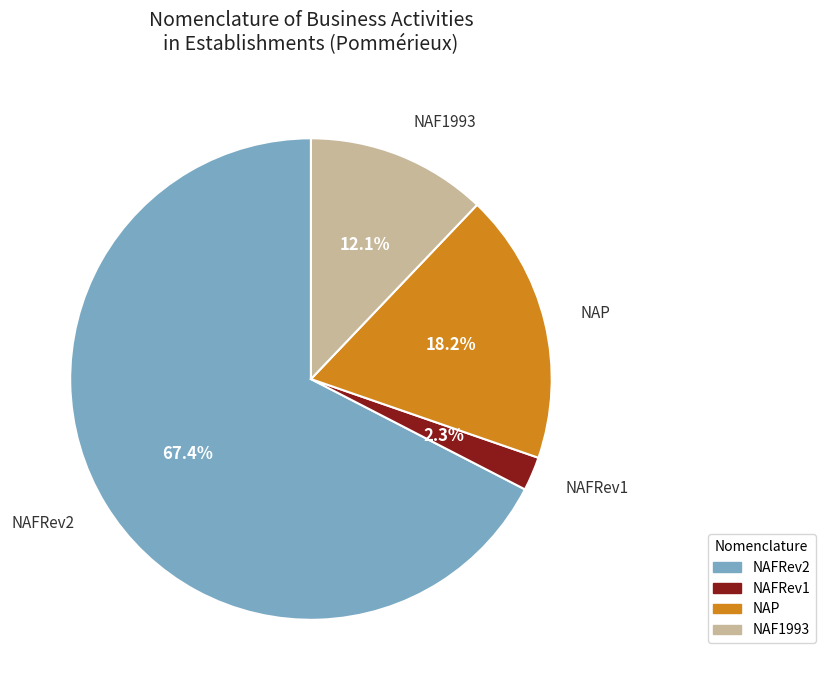

Combined, do NAFRev2 and NAFRev1 account for over 50%?

Yes